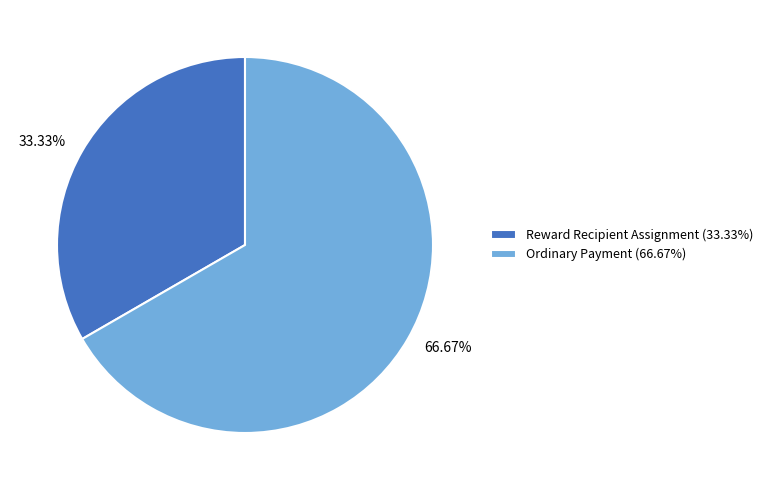

To the nearest percent, what is the difference between the largest and smallest slice percentages?

33%